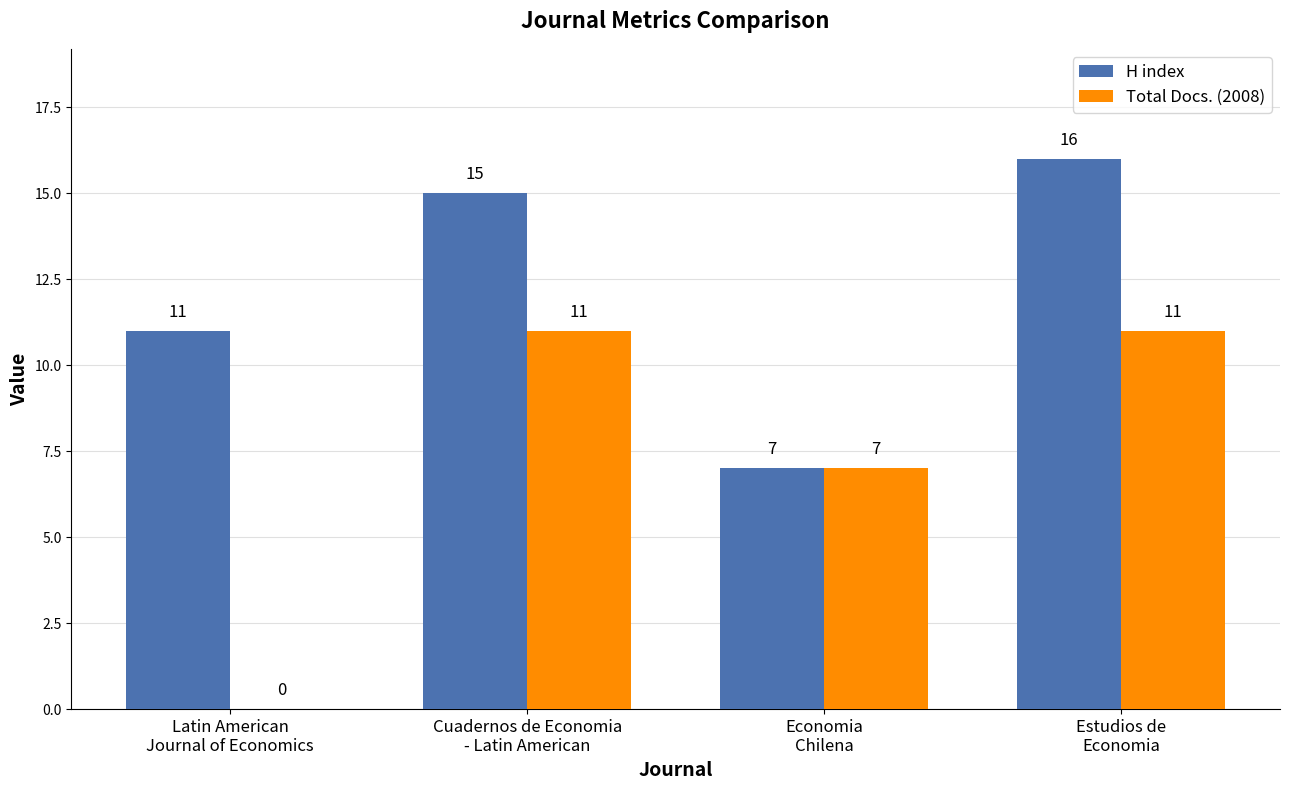

Count the number of categories in the chart.

4